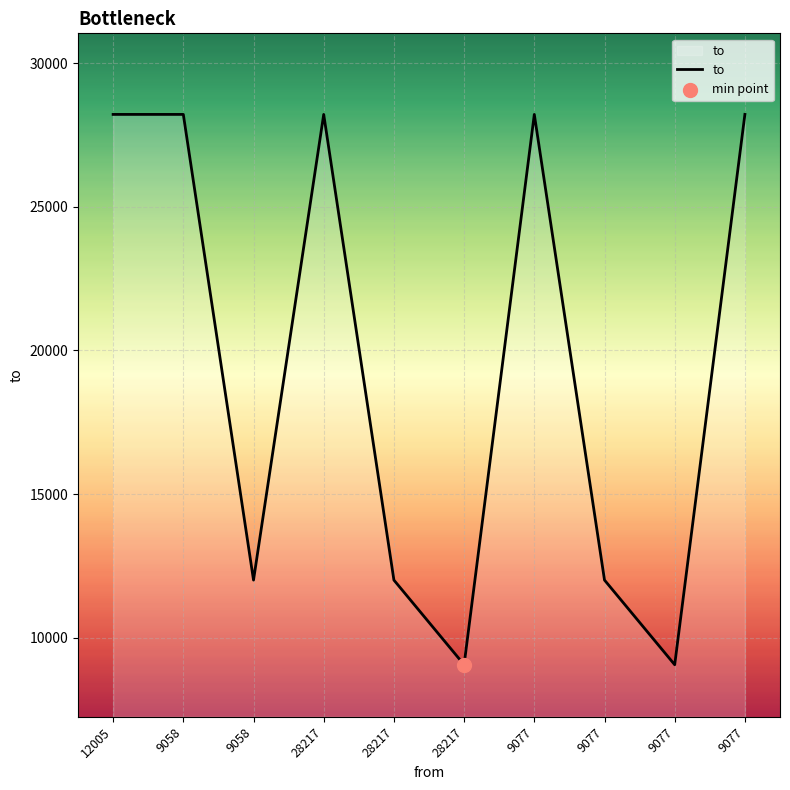

What is the change in value from 28217 to 9077?

-19158